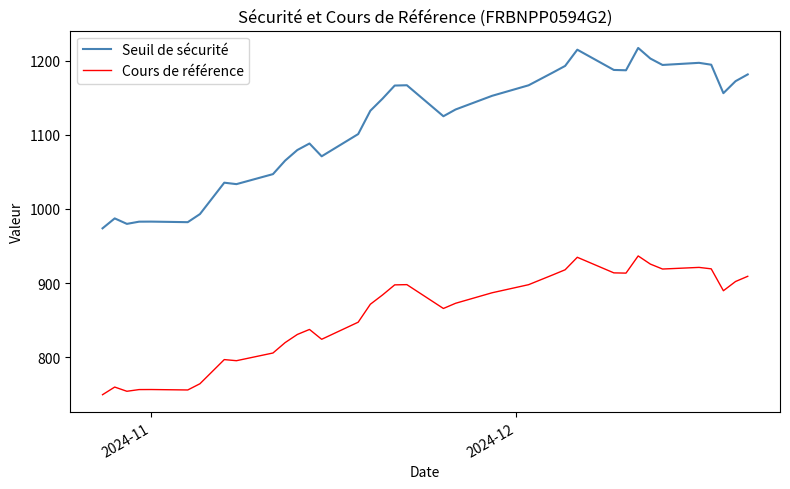

How many lines are shown in the chart?

2